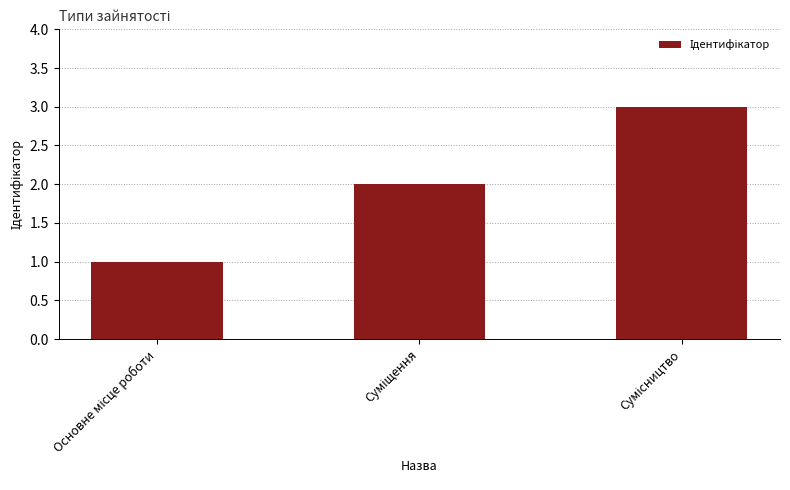

What is the sum of all values?

6